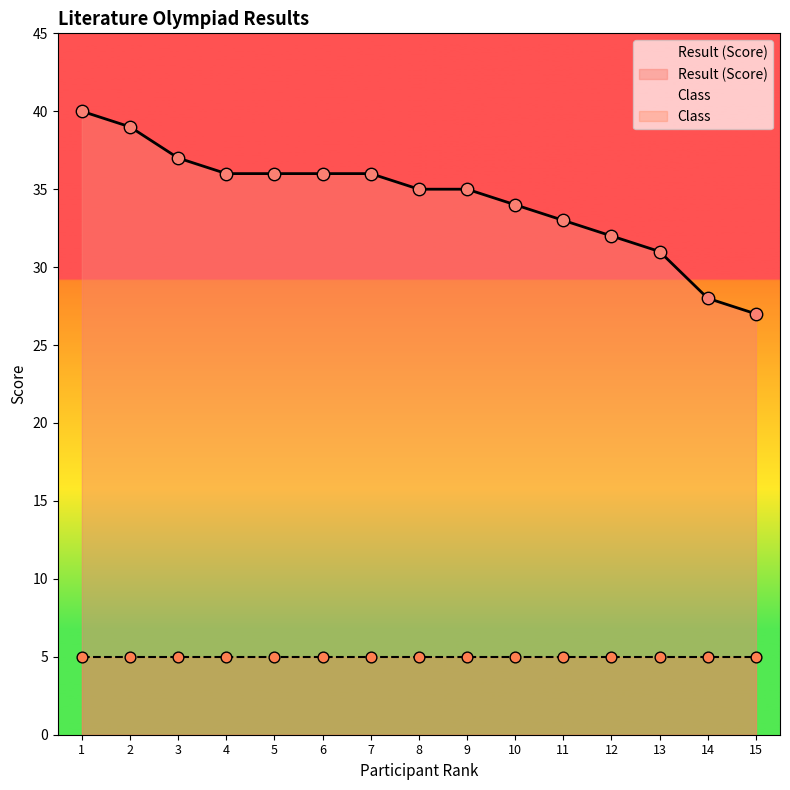

Between 13 and 1, which is larger?

1